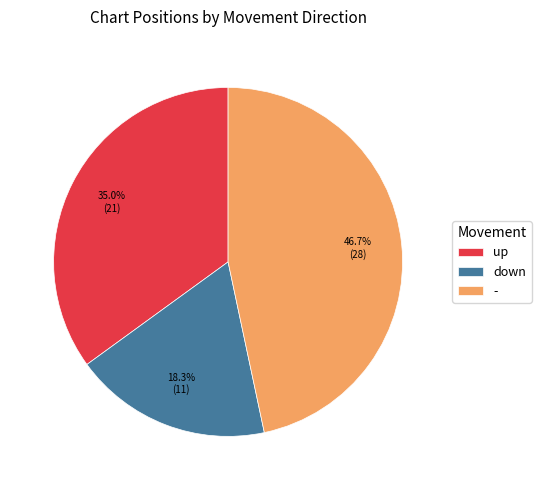

How many segments does this pie chart have?

3